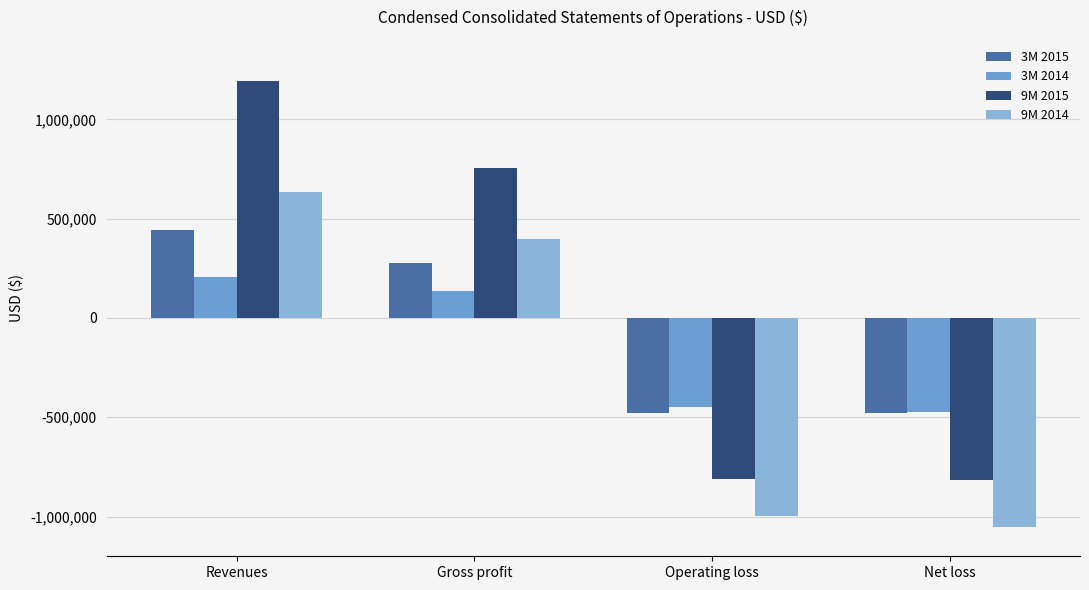

Does the chart contain any negative values?

Yes